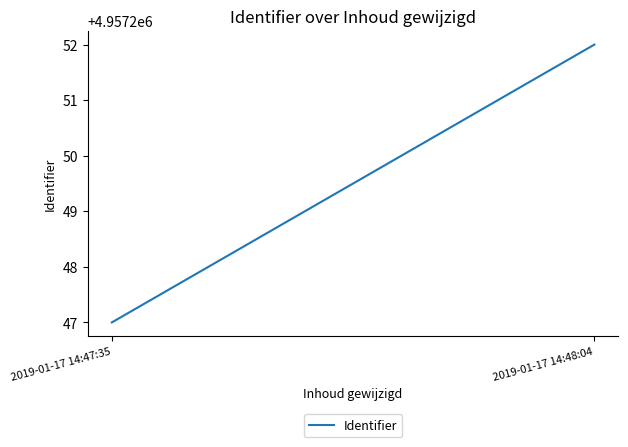

List the labels in order of value, largest first.

2019-01-17 14:48:04, 2019-01-17 14:47:35